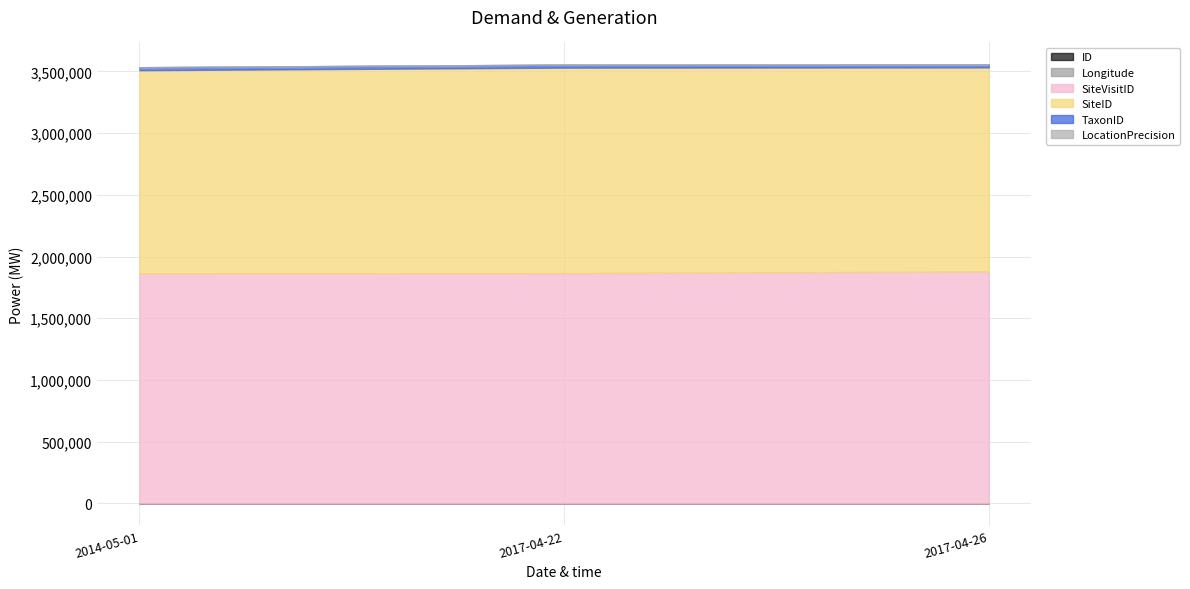

The Longitude series shows 145.0 at 2017-04-22. True or false?

True